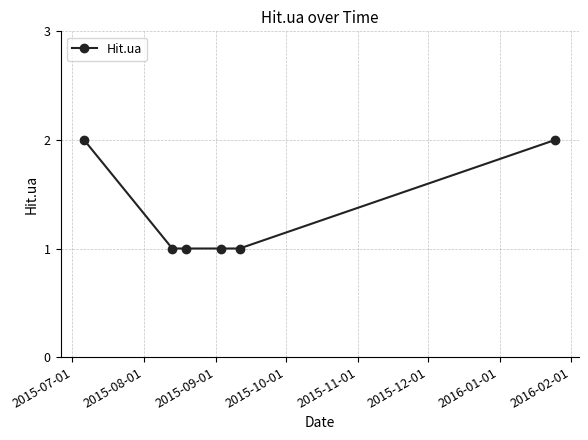

What is the sum of all values?

8